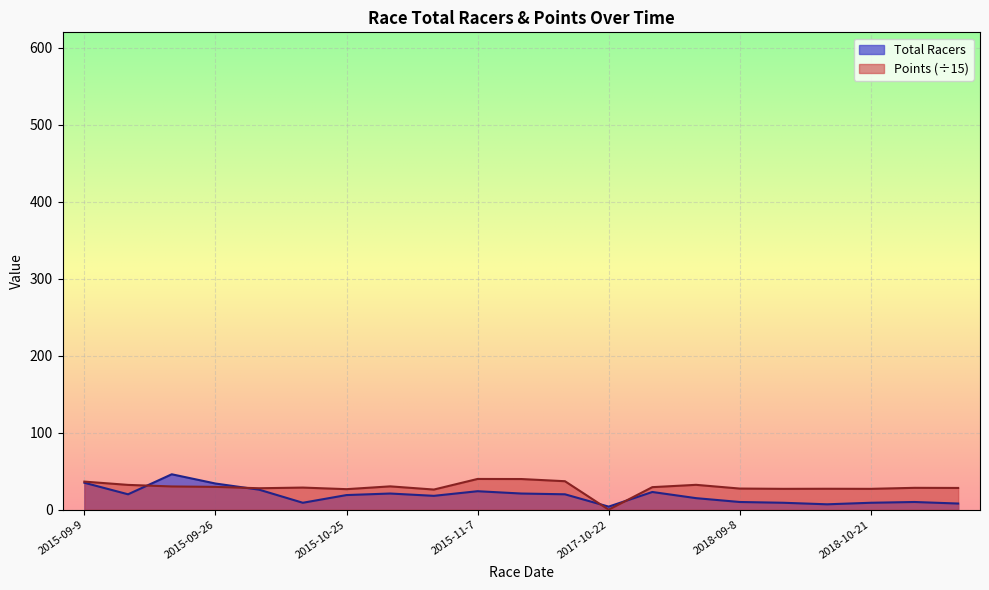

What is the value of the Total Racers point at the 3rd from the left?

46.0